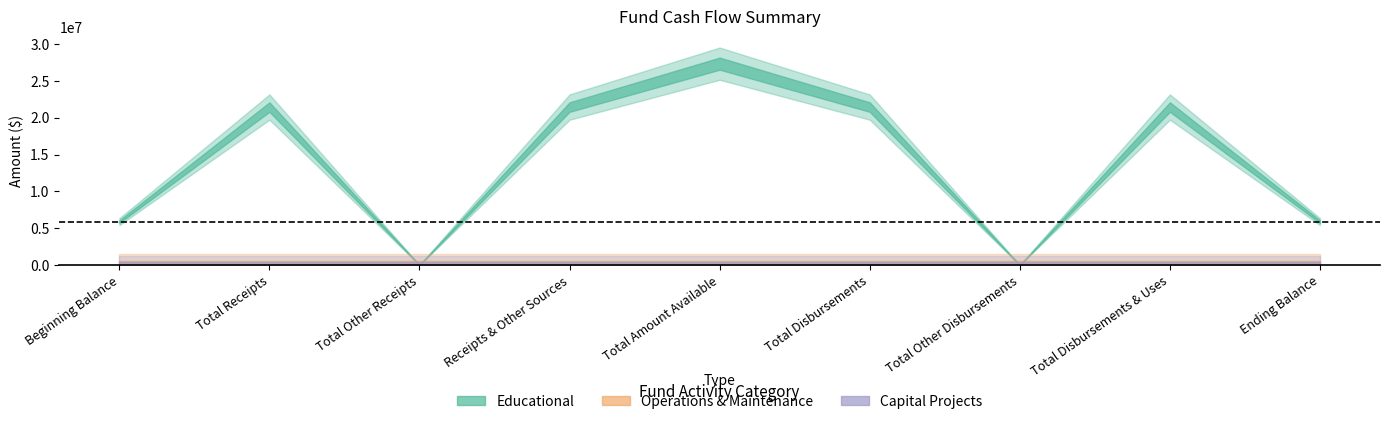

Is this an area chart (filled region under the line)?

No